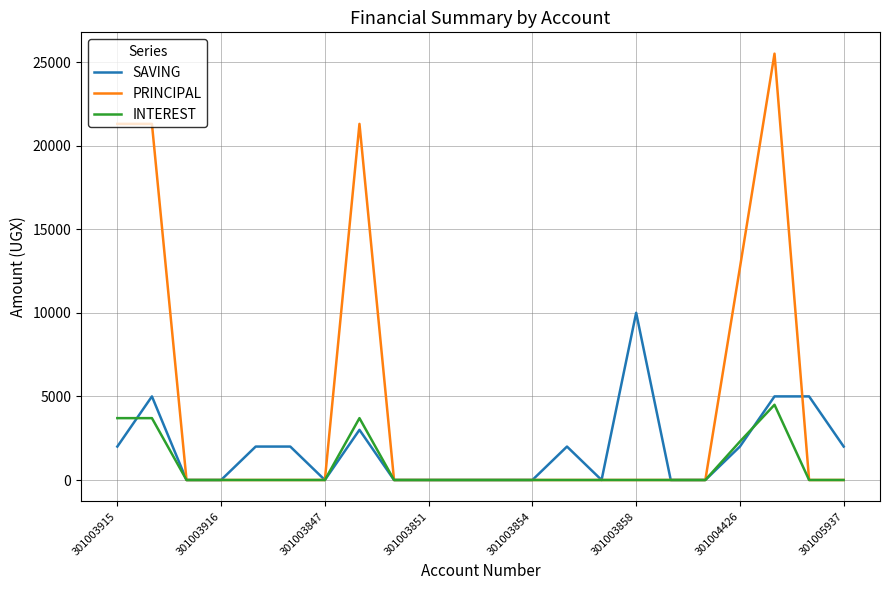

List the series in order of their overall mean, highest first.

PRINCIPAL, SAVING, INTEREST